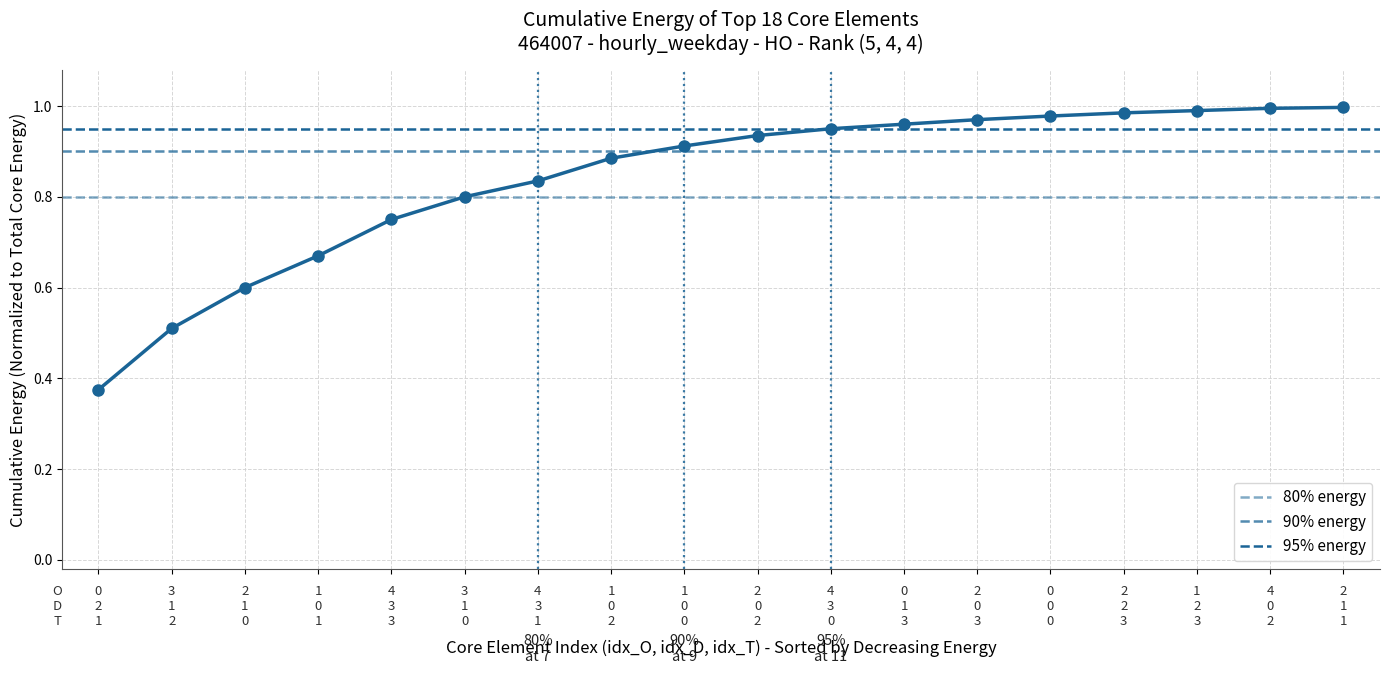

What is the maximum value shown in the chart?

1.0